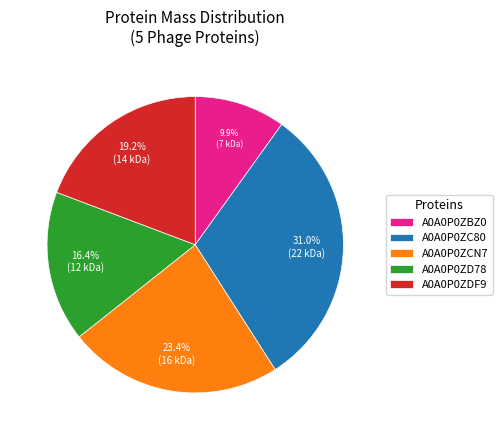

Do A0A0P0ZC80 and A0A0P0ZD78 together represent more than half of the pie?

No